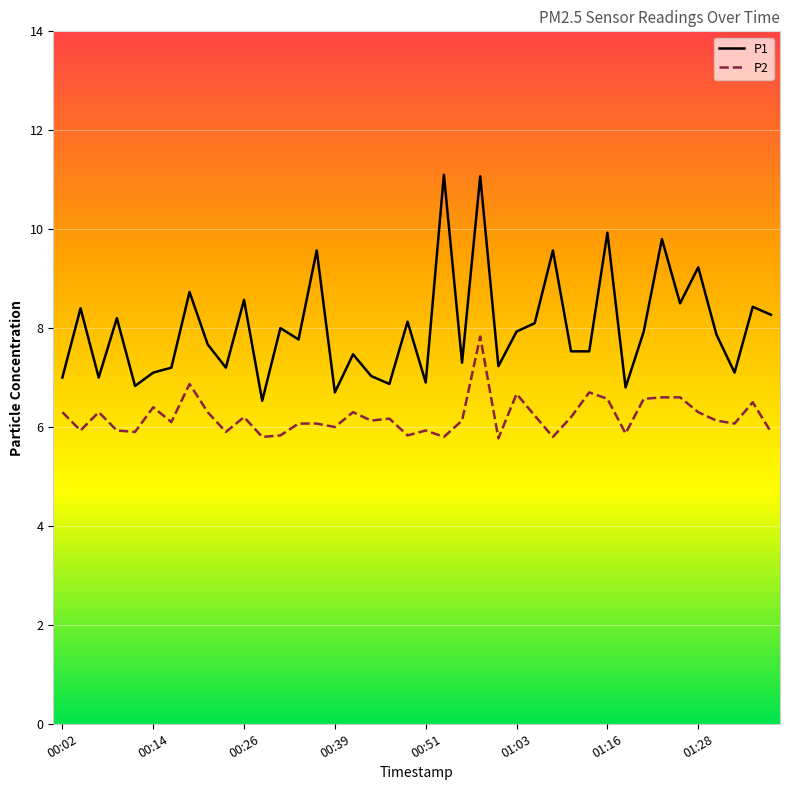

What is the difference between the maximum and minimum values in the P2 series?

2.1